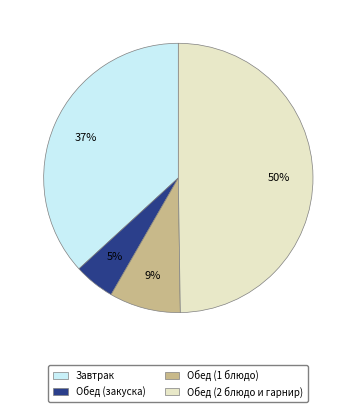

To the nearest percent, what is the difference between the largest and smallest slice percentages?

45%